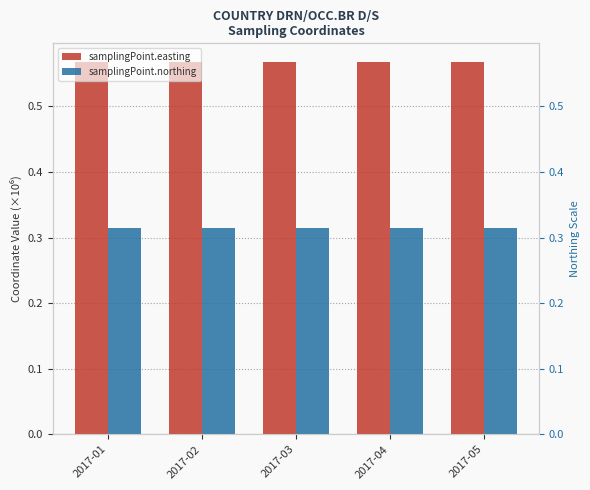

True or false: samplingPoint.easting has a value of 0.9 at 2017-01.

False